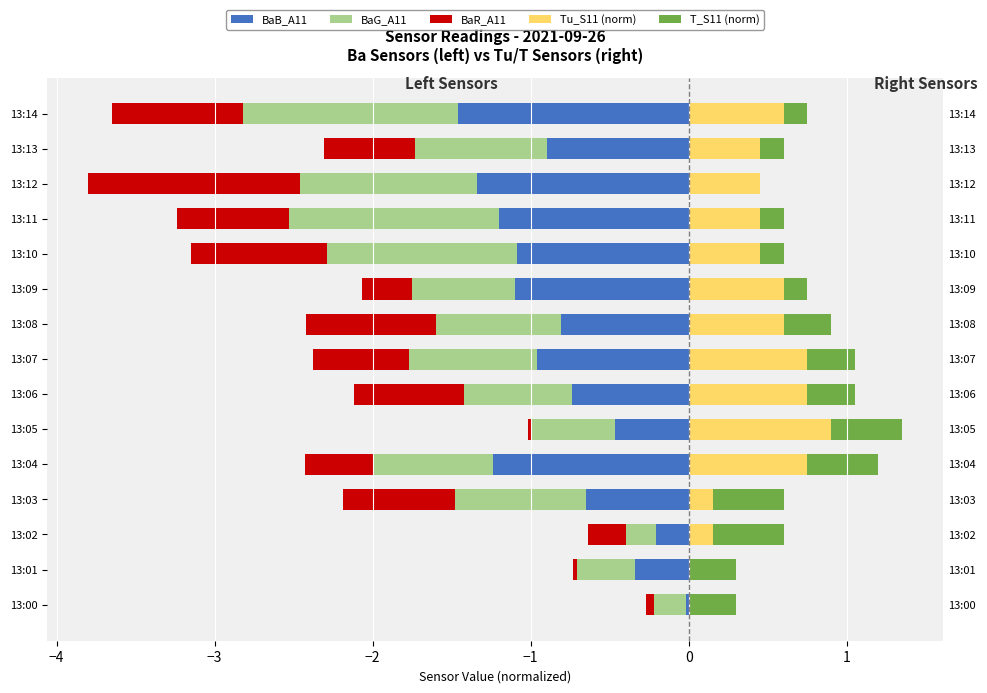

What is the average value of the BaB_A11 series?

-0.8